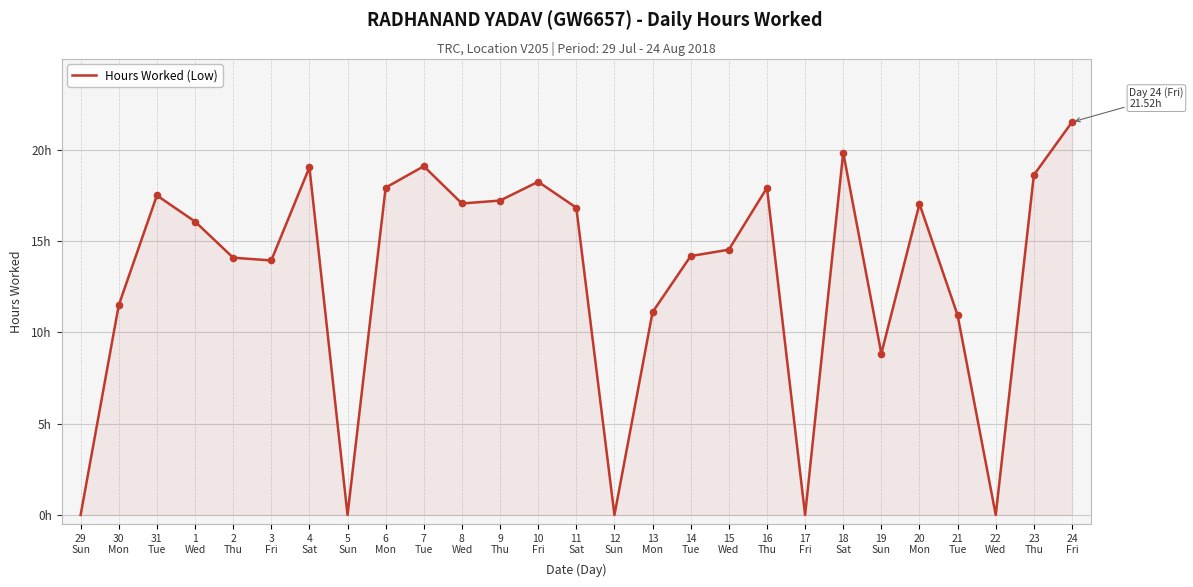

What is the change in value from 13
Mon to 23
Thu?

+7.5